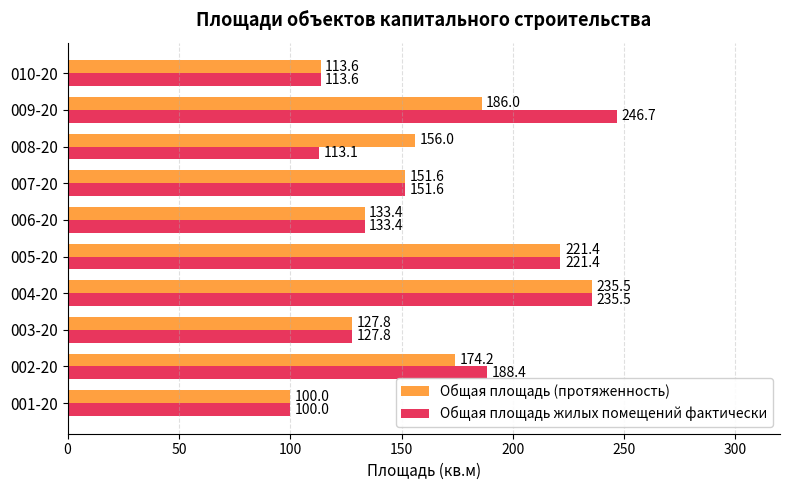

What is the average value of the Общая площадь жилых помещений фактически series?

163.2